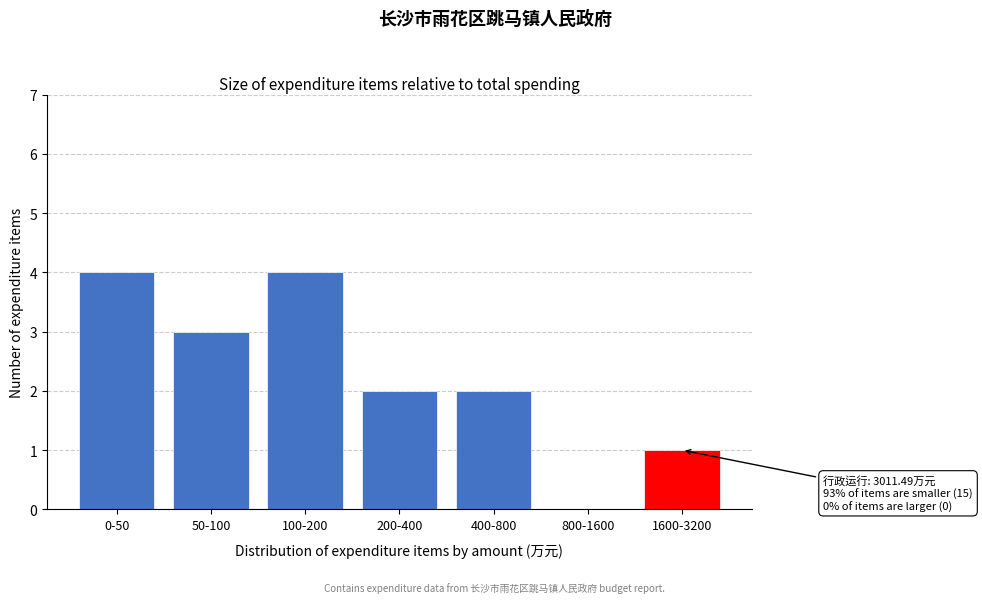

Reading left to right, transcribe all the data shown in this chart.

0-50=4	50-100=3	100-200=4	200-400=2	400-800=2	800-1600=0	1600-3200=1